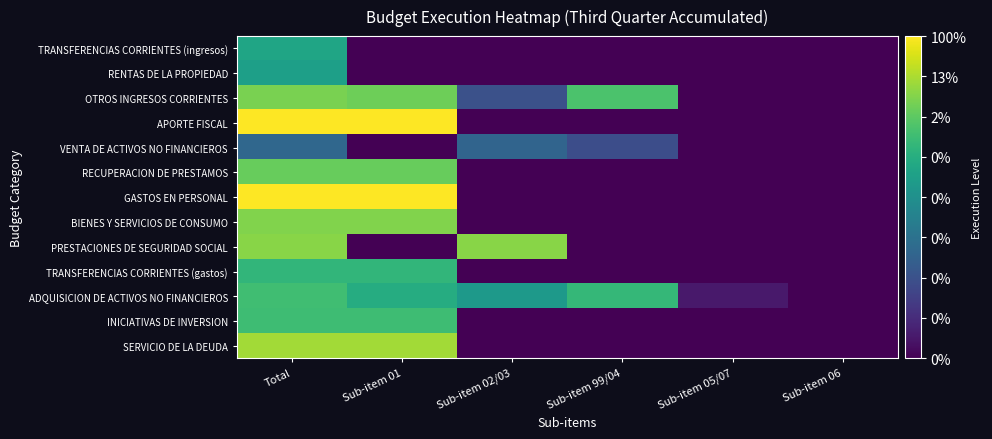

Which label corresponds to the smallest value in the chart?

Sub-item 01